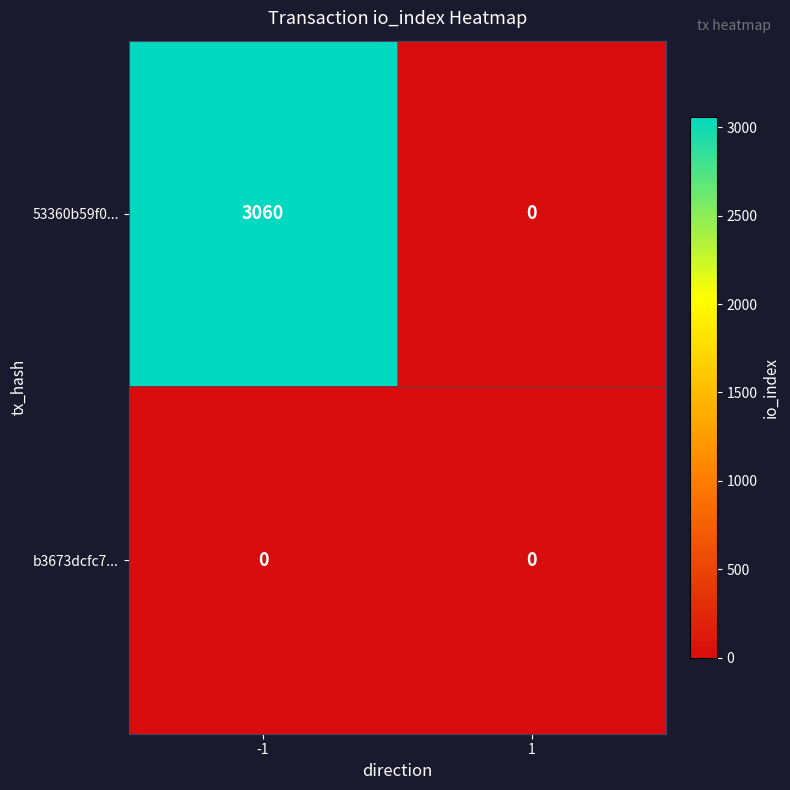

Between -1 and 1, which series saw the biggest shift?

53360b59f0...